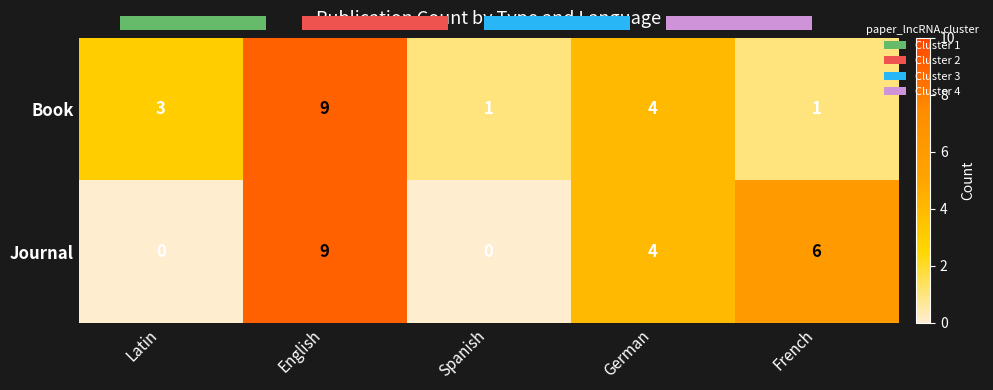

Is the value of Journal at Latin greater than the value of Book at Spanish?

No